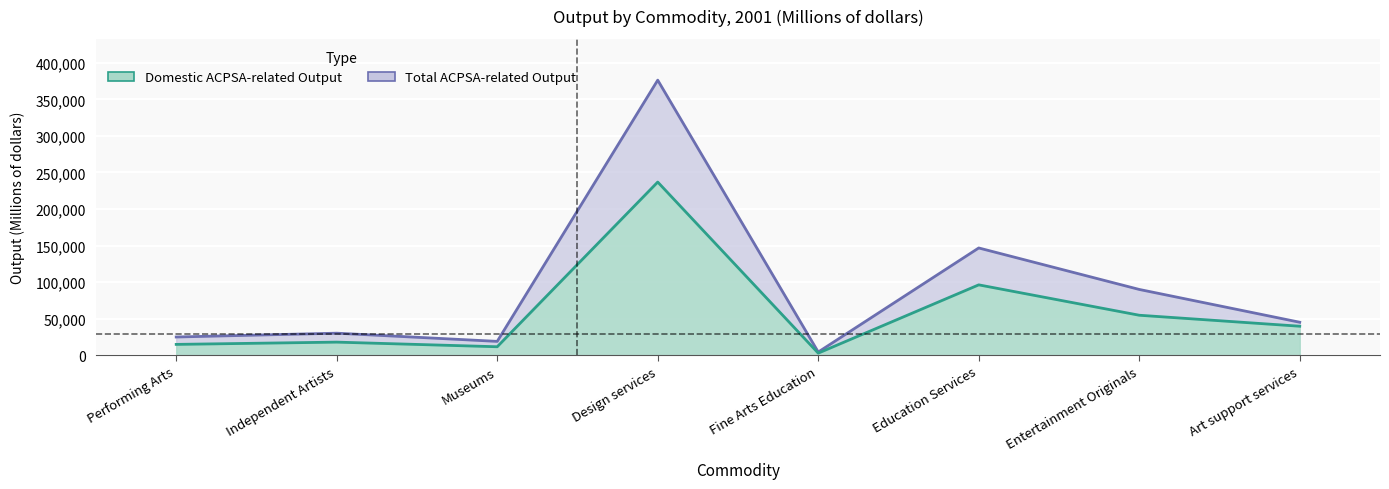

At how many categories does at least one series exceed 277646?

1